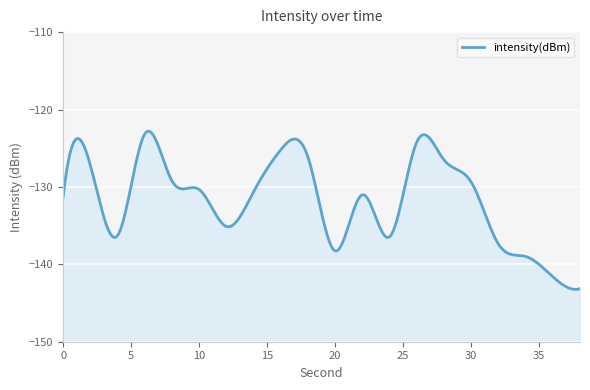

How many interior local valleys (lower than both neighbors) does the data have?

4